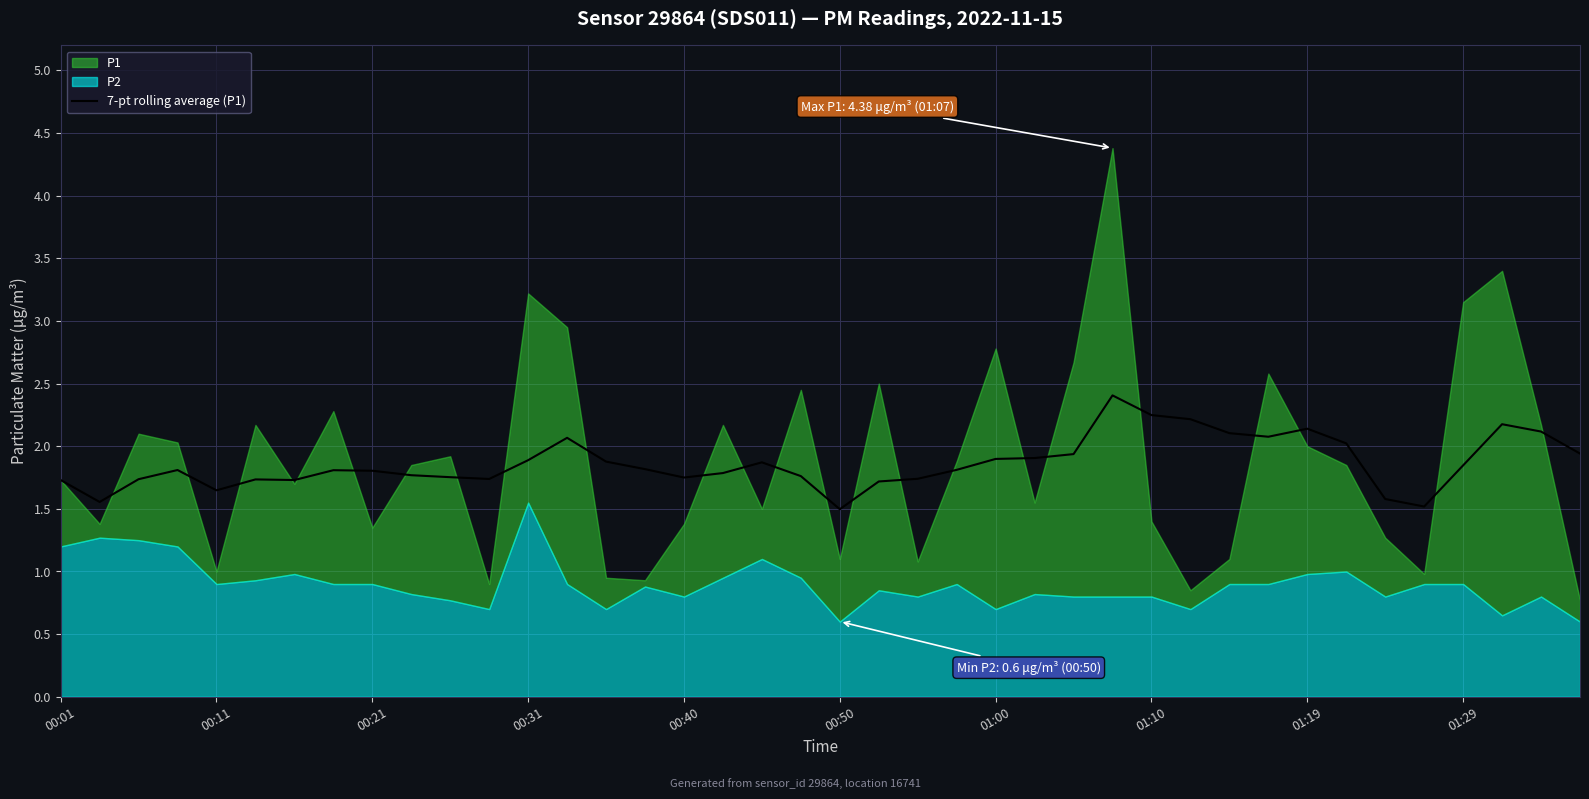

True or false: 7-pt rolling average (P1) has a value of 1.8 at 00:21.

True